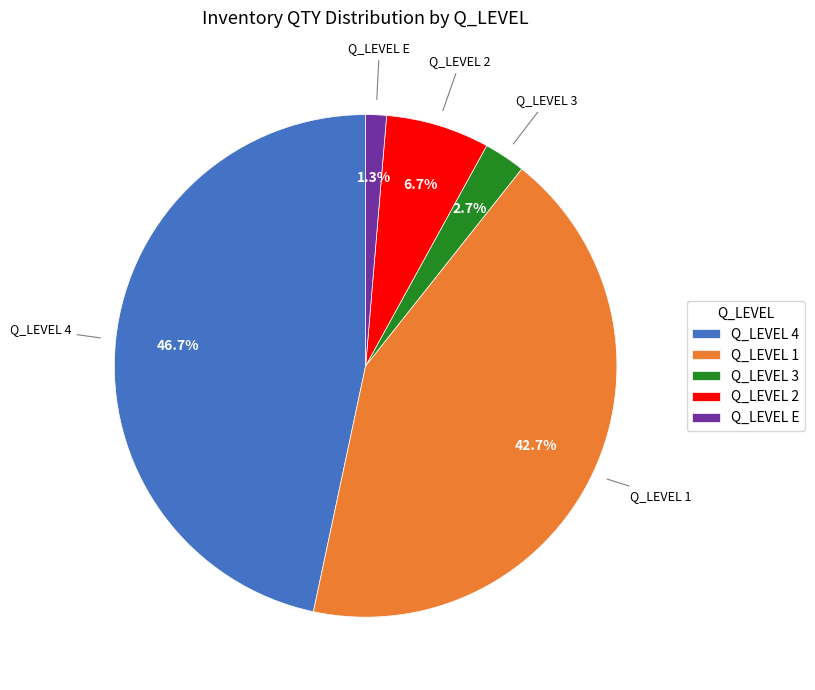

Combined, do Q_LEVEL 3 and Q_LEVEL 1 account for over 50%?

No